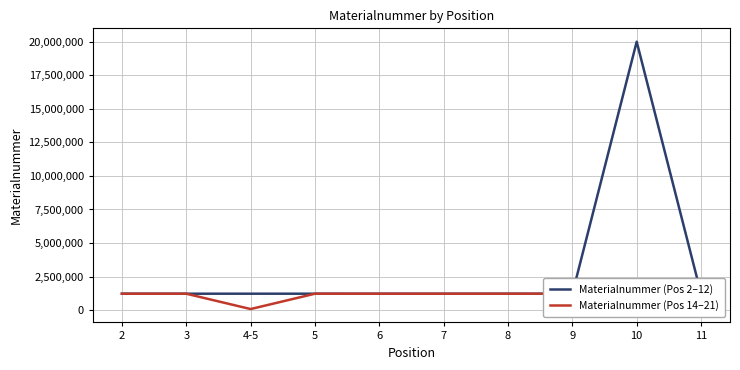

How many series are shown in this chart?

2